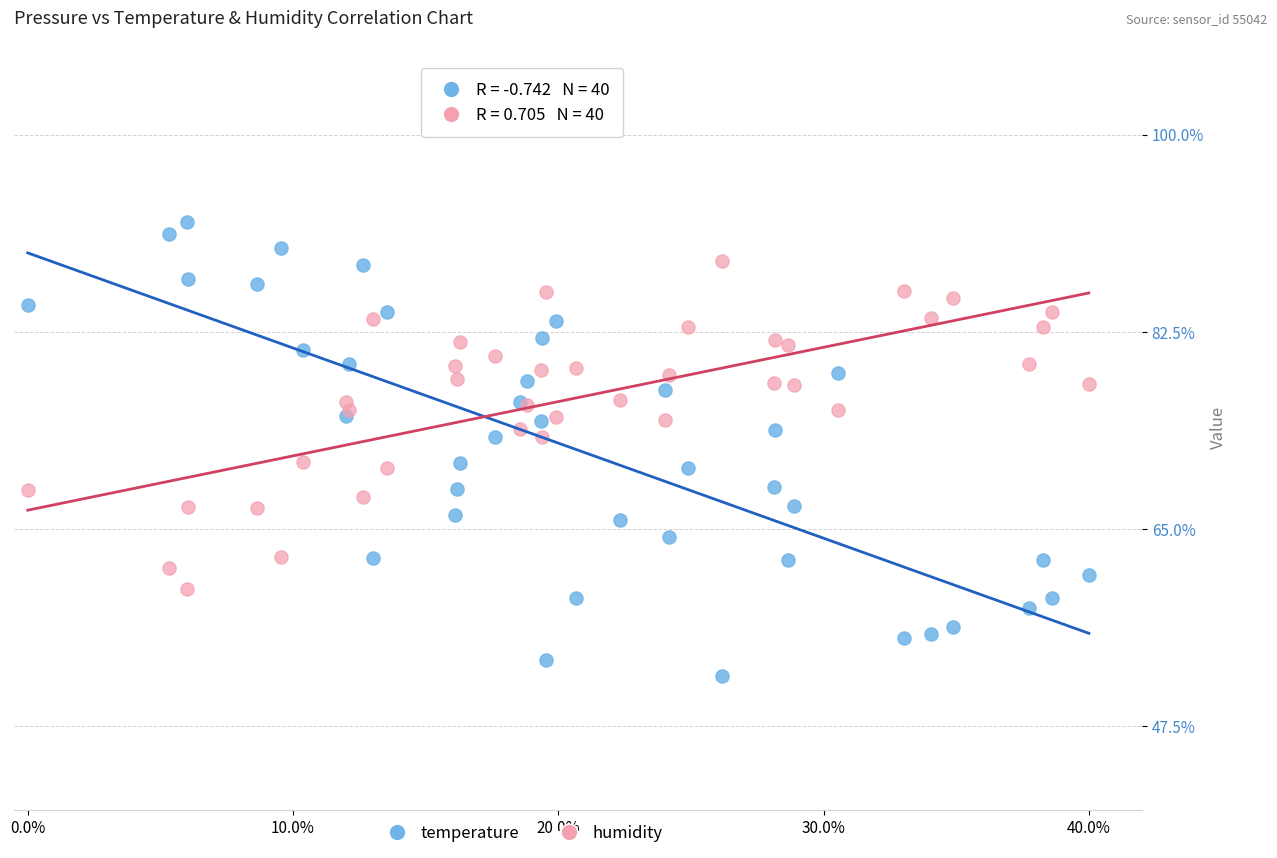

What is the X range (max minus min) for the scatter plot?

0.4